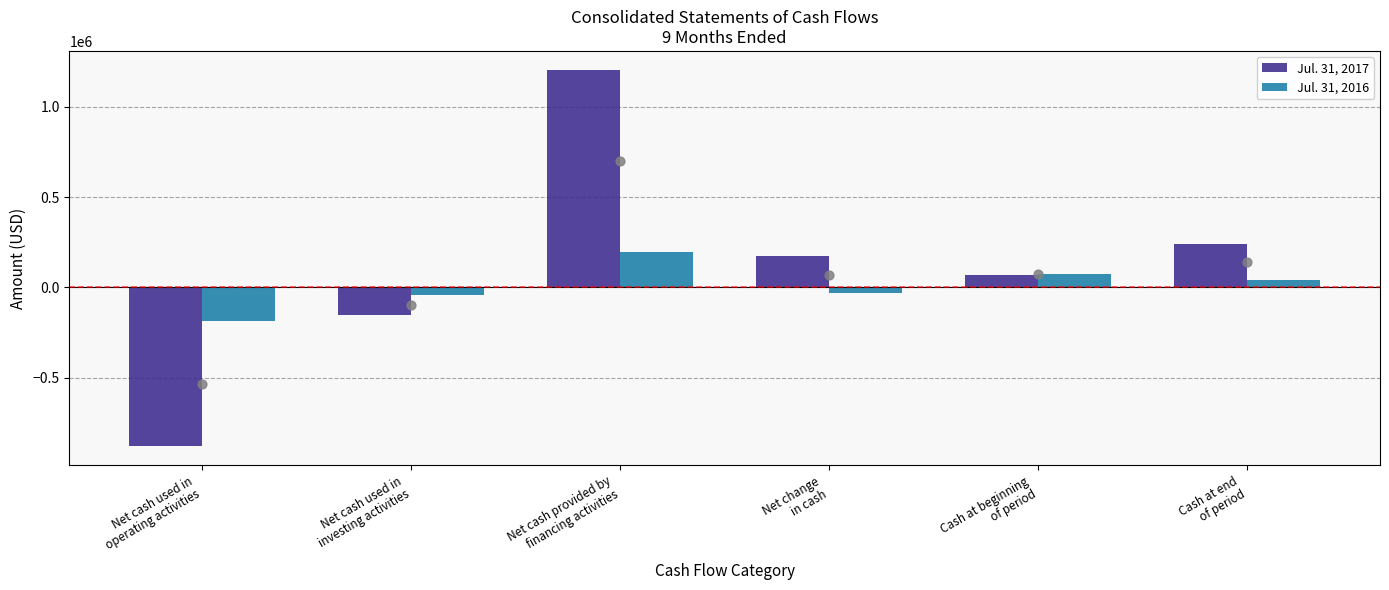

At how many categories does at least one series exceed 970020?

1